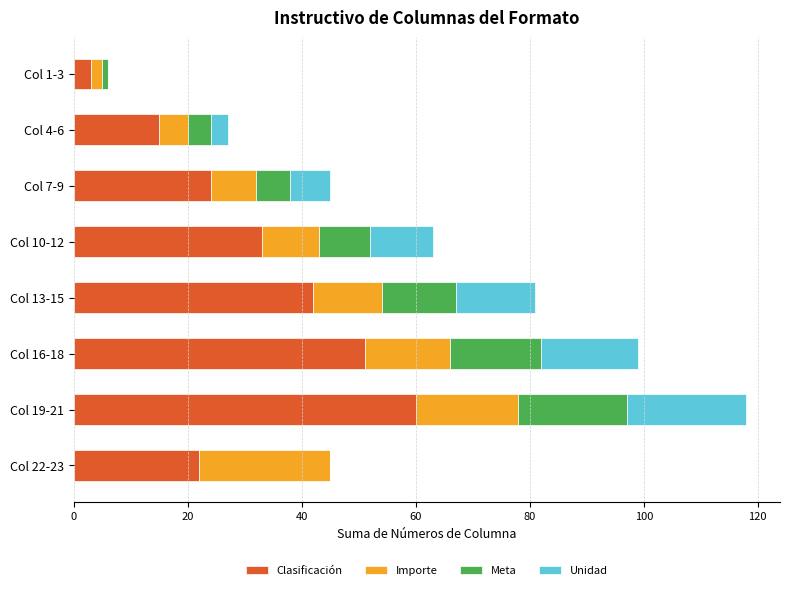

At which category is the sum across all series the highest?

Col 19-21